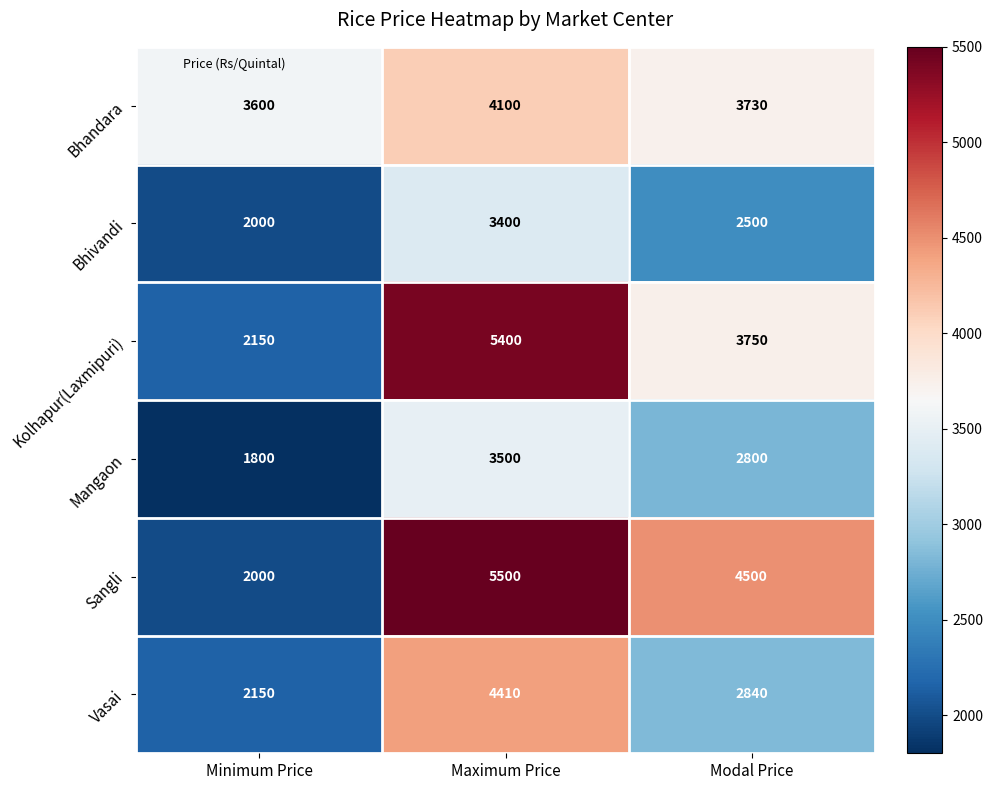

What is the minimum value shown in the chart?

1800